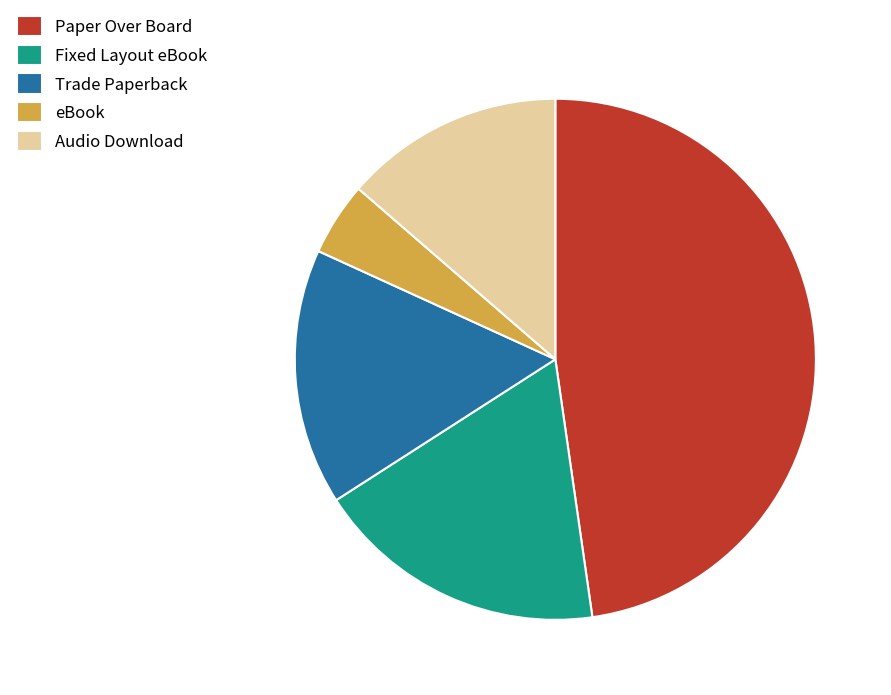

True or false: Fixed Layout eBook accounts for 23% of the total.

False